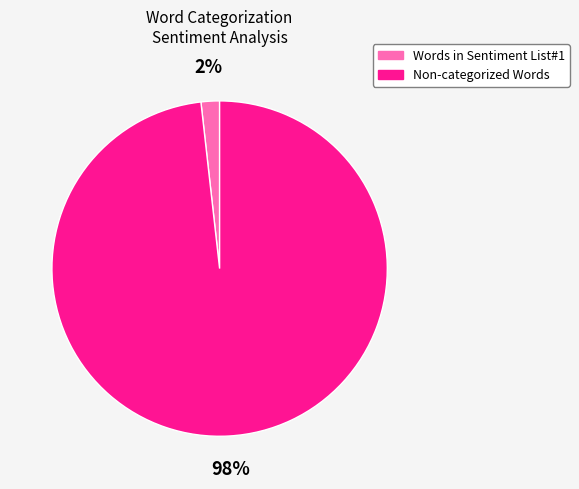

Do Non-categorized Words and Words in Sentiment List#1 together represent more than half of the pie?

Yes